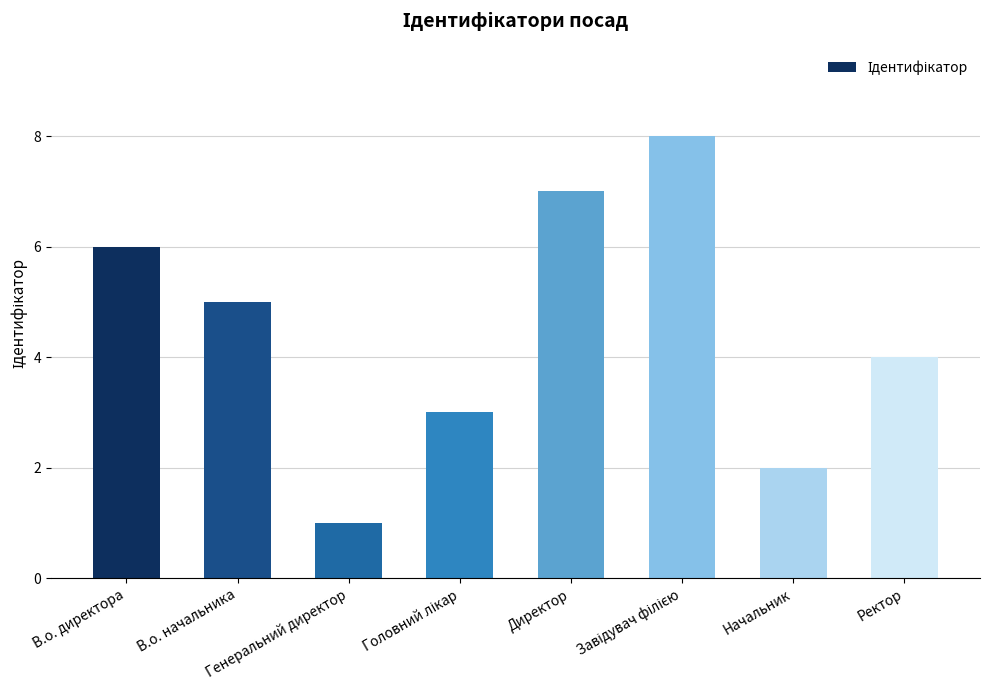

What is the difference between the maximum and minimum values?

7